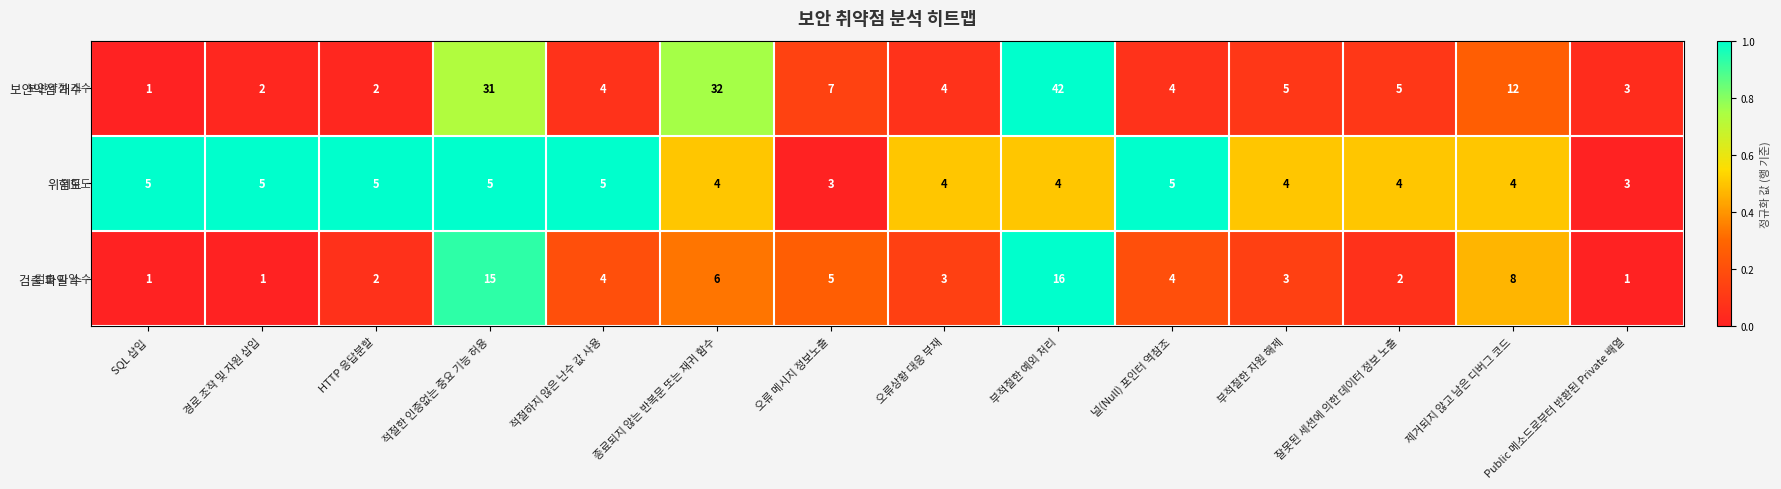

Rank the series by their maximum value, from highest to lowest.

보안약점 개수, 검출 파일 수, 위험도